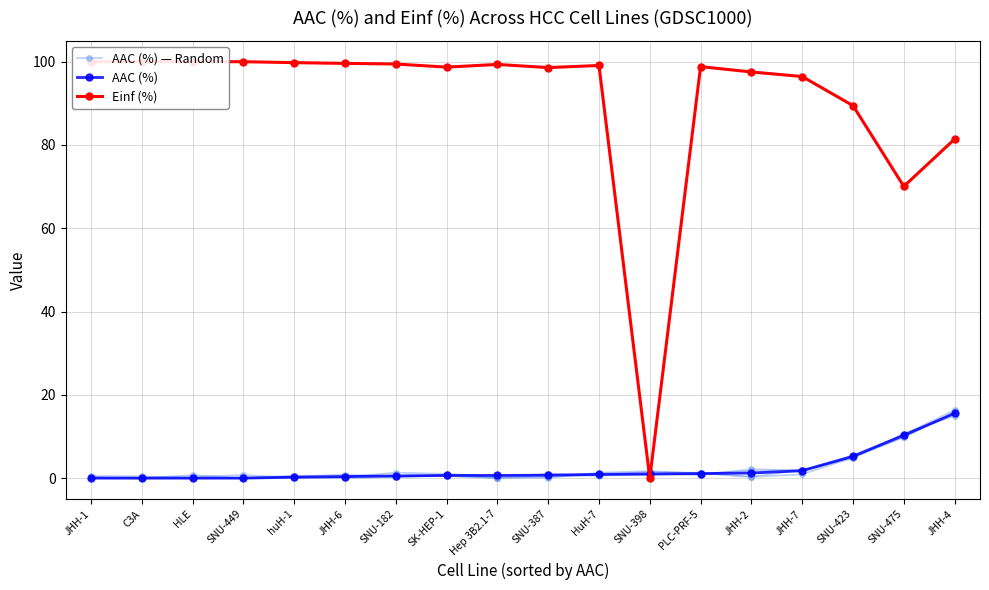

At how many categories does at least one series exceed 28?

17